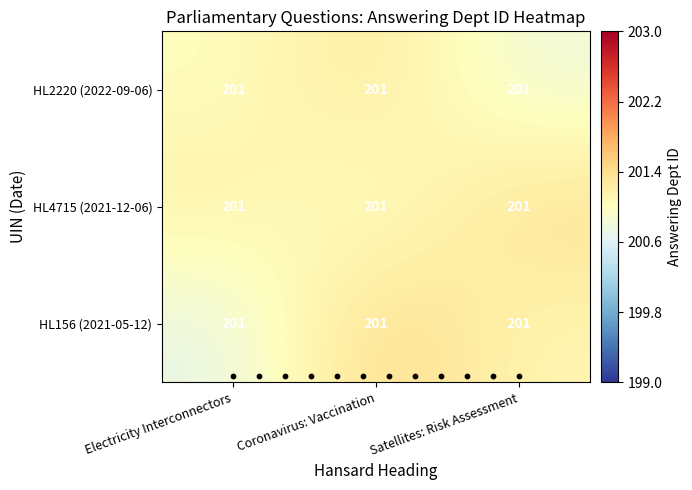

Rank the series by their average value, from lowest to highest.

HL2220 (2022-09-06), HL156 (2021-05-12), HL4715 (2021-12-06)